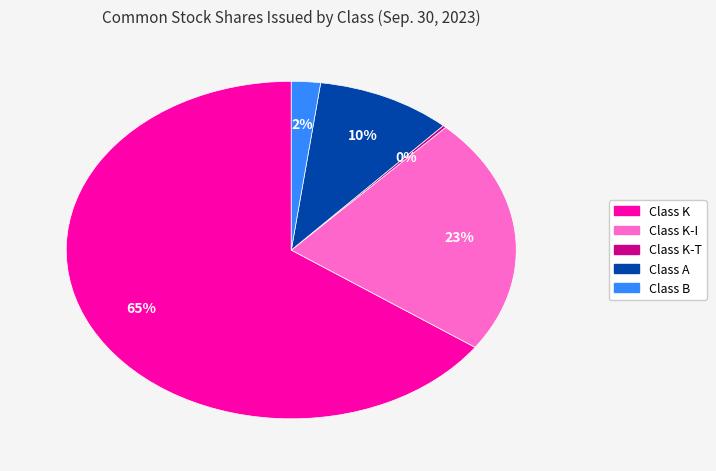

Does any single category account for the majority?

Yes